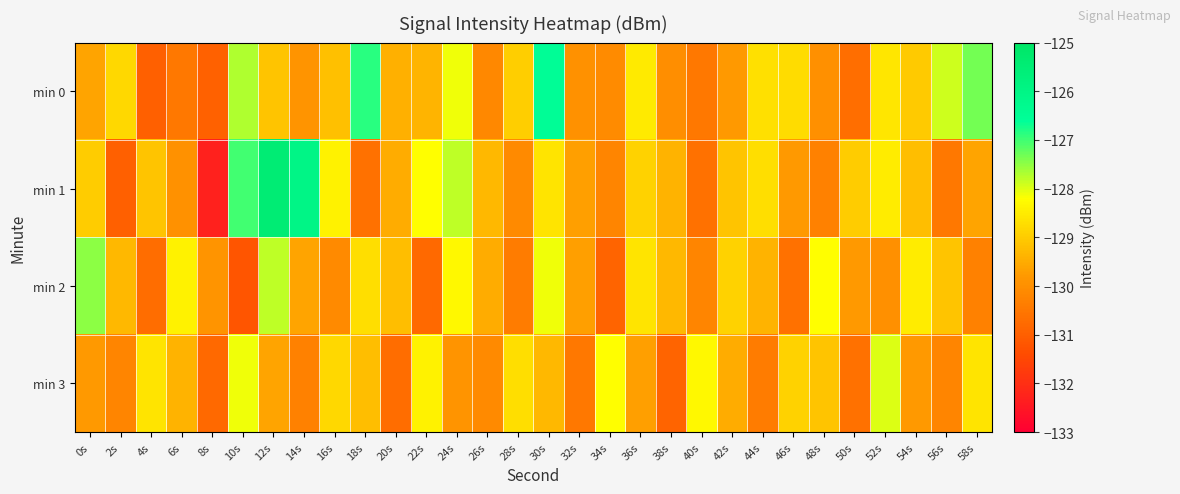

Between 26s and 38s, which series saw the biggest shift?

min 3